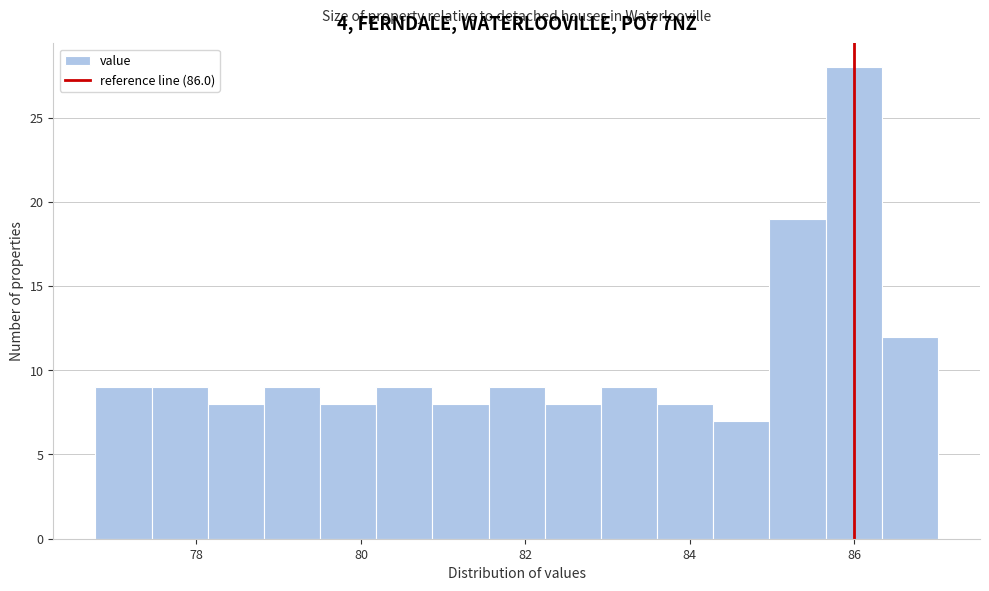

Read against the x-axis, roughly where is the centre of the tallest bar?

86.0